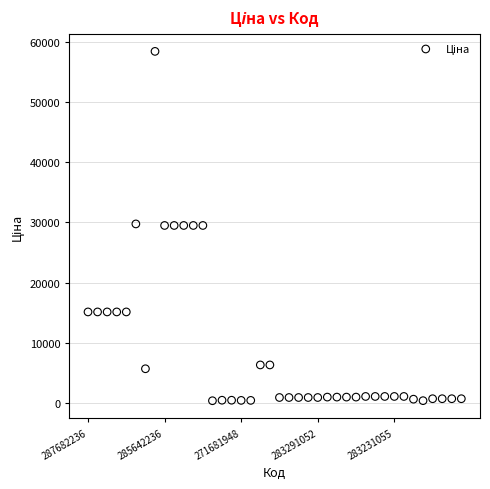

What is the range of Y values (max minus min)?

58066.7